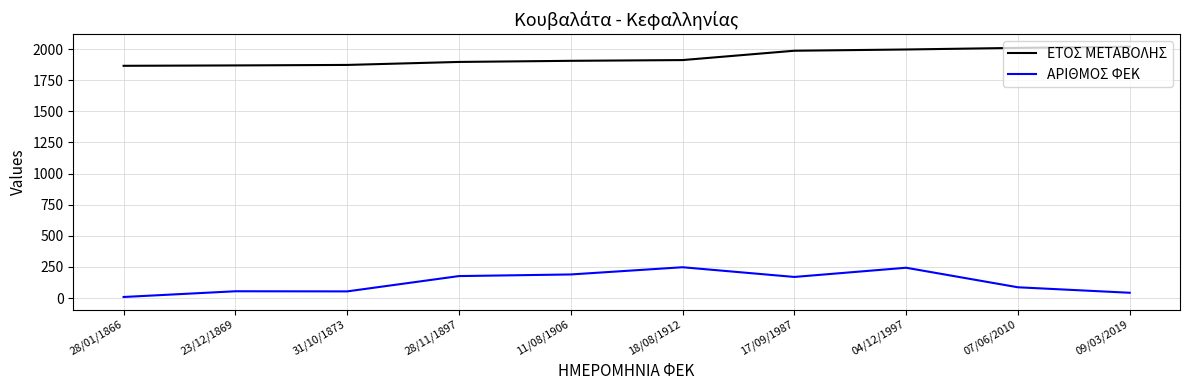

Which series changed the most between 31/10/1873 and 07/06/2010?

ΕΤΟΣ ΜΕΤΑΒΟΛΗΣ